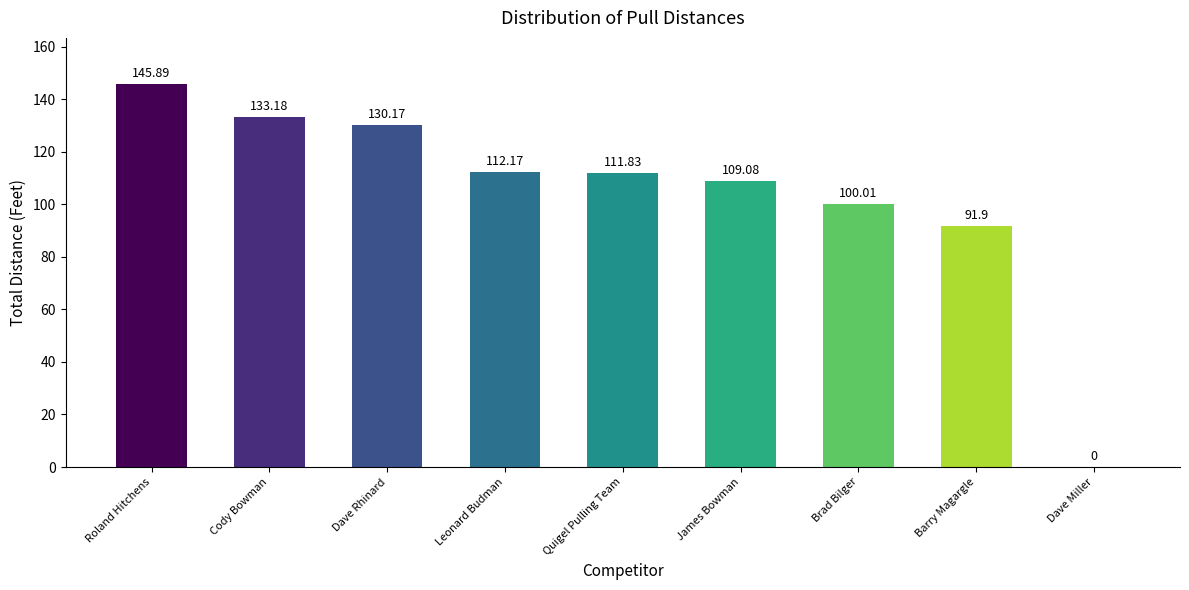

Are the bars grouped side by side (vs. stacked)?

No